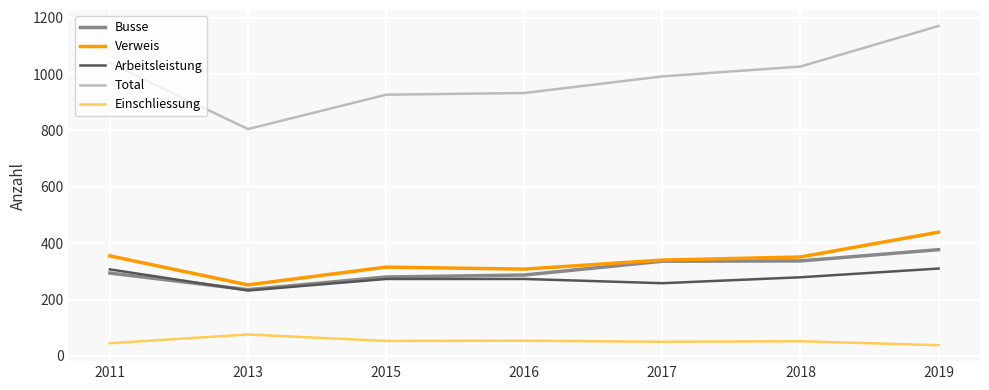

What is the difference between the Total values at 2015 and 2016?

6